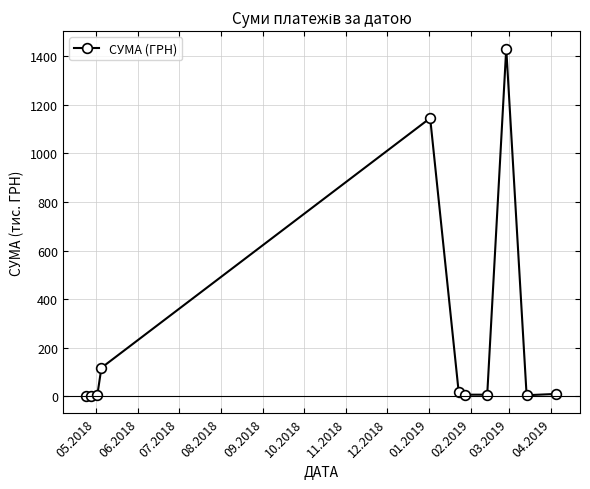

What is the sum of all values?

2740.6